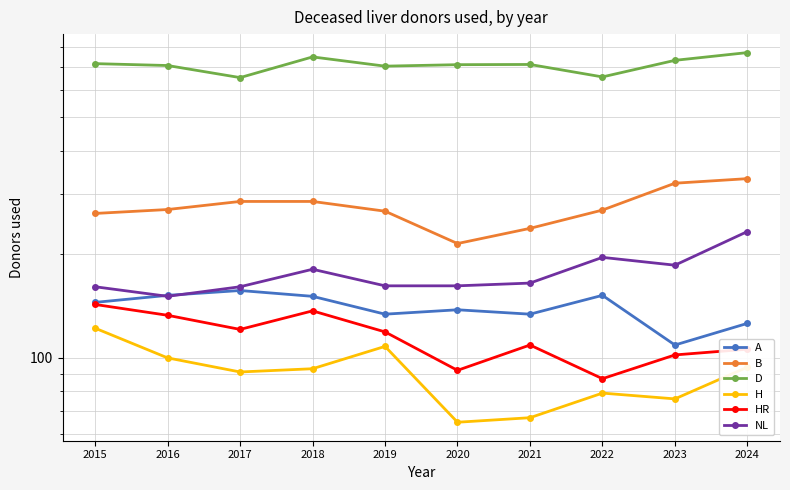

How many interior local valleys does the NL series have?

2